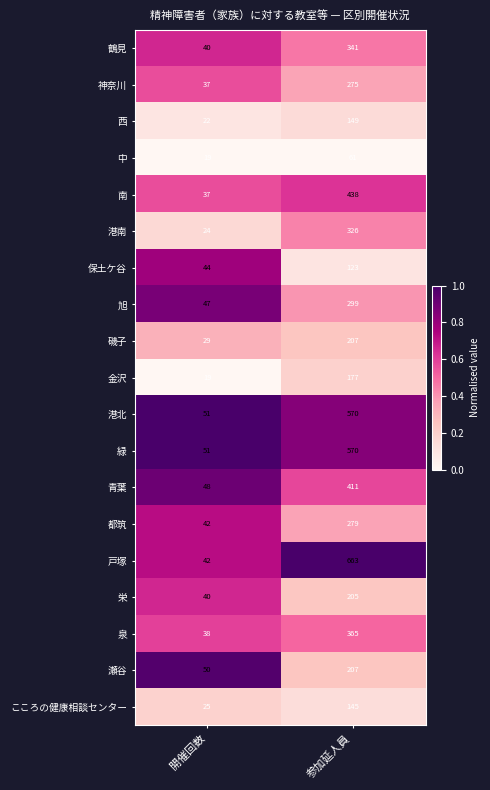

The value of 栄 at 開催回数 is 63. True or false?

False